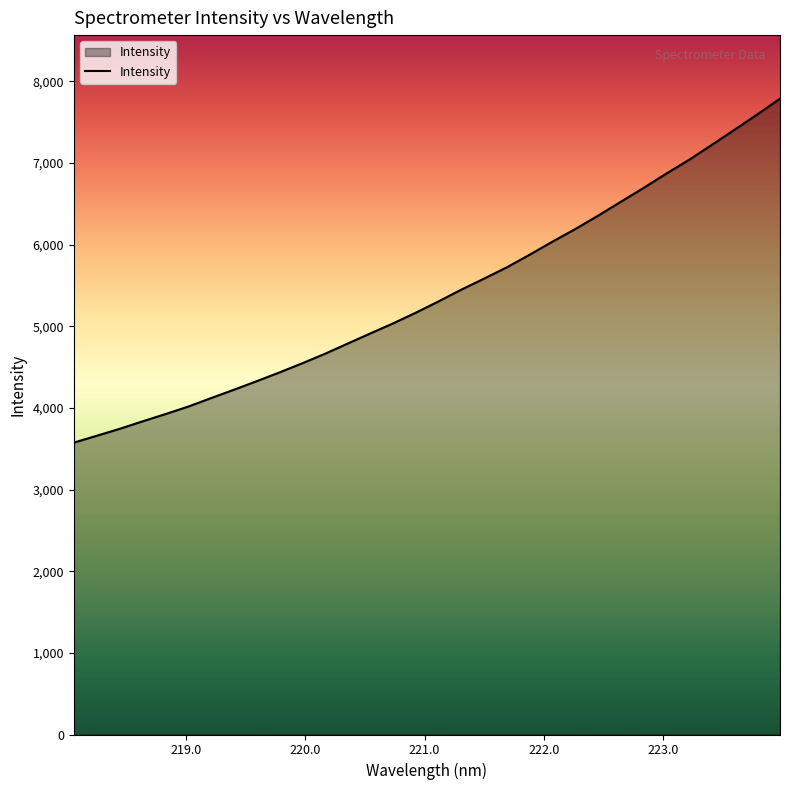

What is the difference between the maximum and minimum values?

4212.3